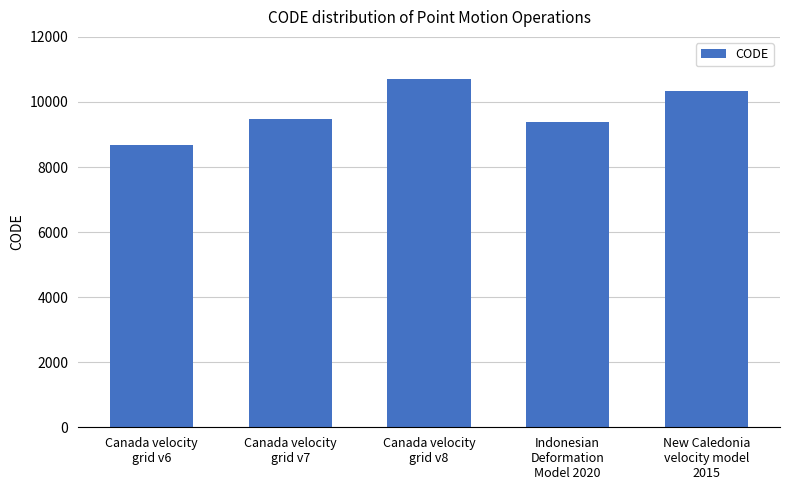

Where is the data nearest to the value 9691?

Canada velocity
grid v7